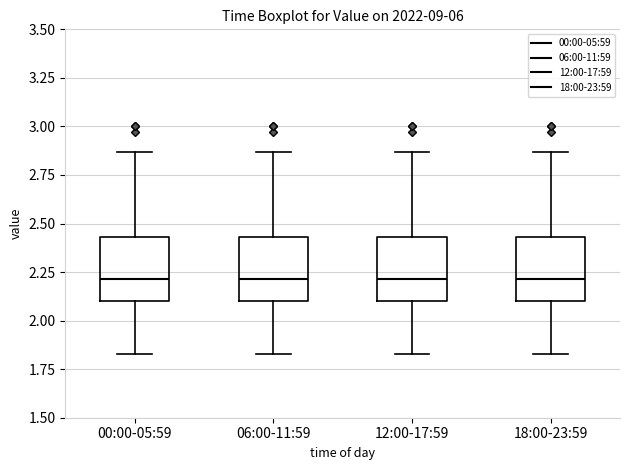

Reading left to right, transcribe this box plot: for each box, give where its median line is, the range the box spans, and where its two whiskers end, as read against the y-axis. The values are not printed on the chart, so give them approximately, as read against the axis.

00:00-05:59: median 2.20, box 2.10 to 2.45, whiskers 1.85 to 2.85
06:00-11:59: median 2.20, box 2.10 to 2.45, whiskers 1.85 to 2.85
12:00-17:59: median 2.20, box 2.10 to 2.45, whiskers 1.85 to 2.85
18:00-23:59: median 2.20, box 2.10 to 2.45, whiskers 1.85 to 2.85